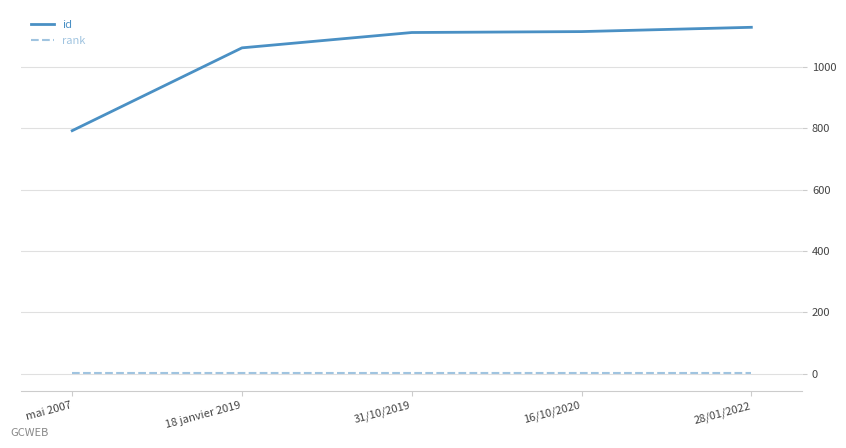

Count the number of categories in the chart.

5